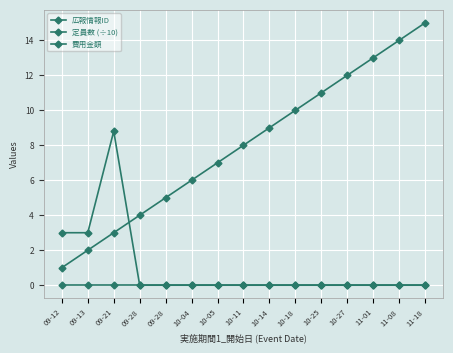

Does the chart display data point markers on the line(s)?

Yes